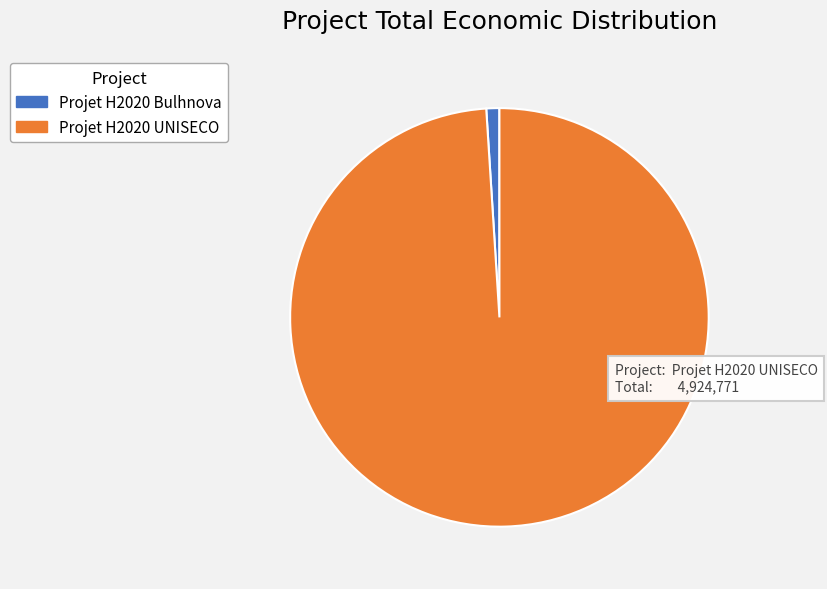

How many slices are in this pie chart?

2